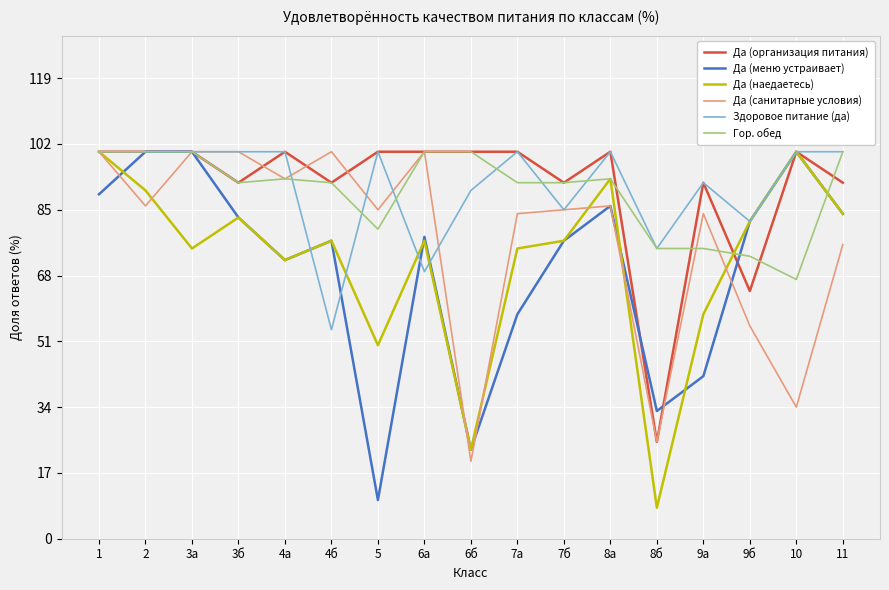

How many lines are shown in the chart?

6